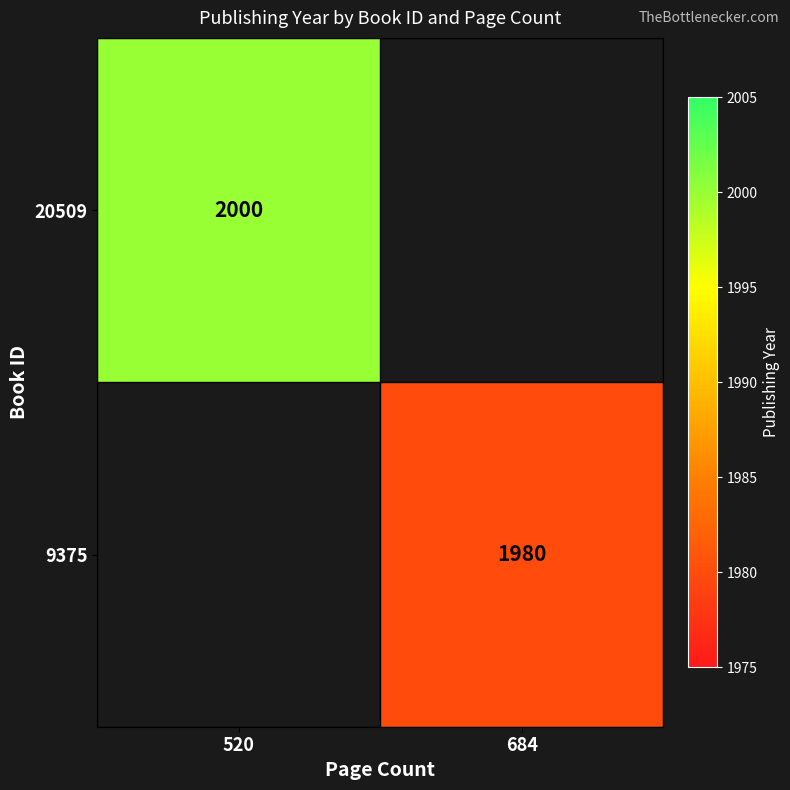

The value of 9375 at 684 is 2709. True or false?

False